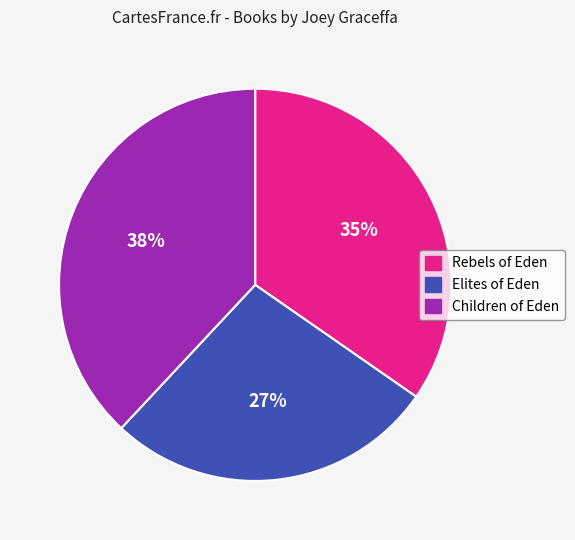

To the nearest percent, what percentage of the pie is Elites of Eden?

27%